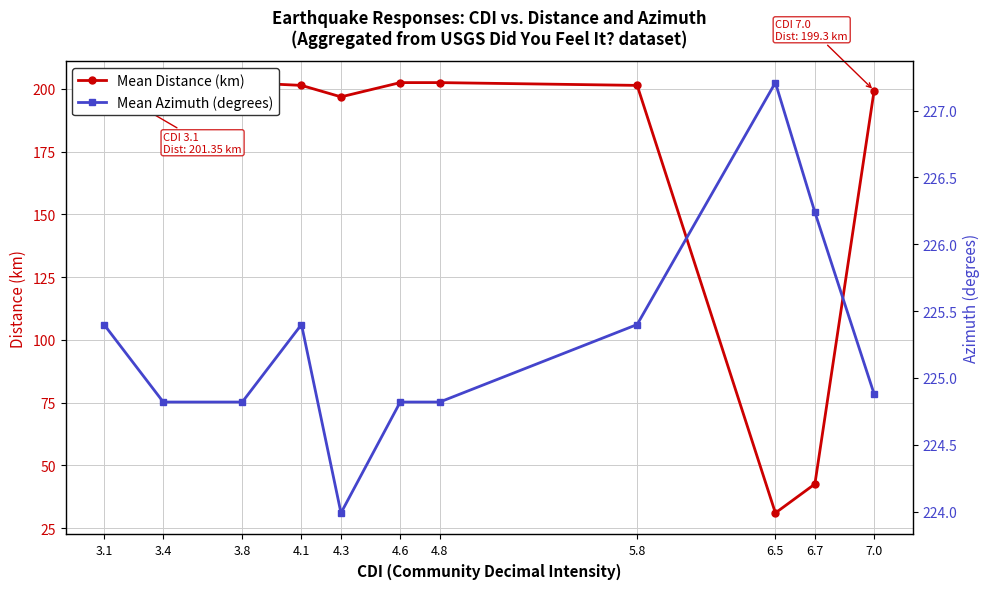

Reading right to left, list all the values displayed in this chart.

Mean Distance (km): 7.0=199.3	6.7=42.6	6.5=31.0	5.8=201.3	4.8=202.5	4.6=202.5	4.3=196.8	4.1=201.3	3.8=202.5	3.4=202.5	3.1=201.3
Mean Azimuth (degrees): 7.0=224.9	6.7=226.2	6.5=227.2	5.8=225.4	4.8=224.8	4.6=224.8	4.3=224.0	4.1=225.4	3.8=224.8	3.4=224.8	3.1=225.4